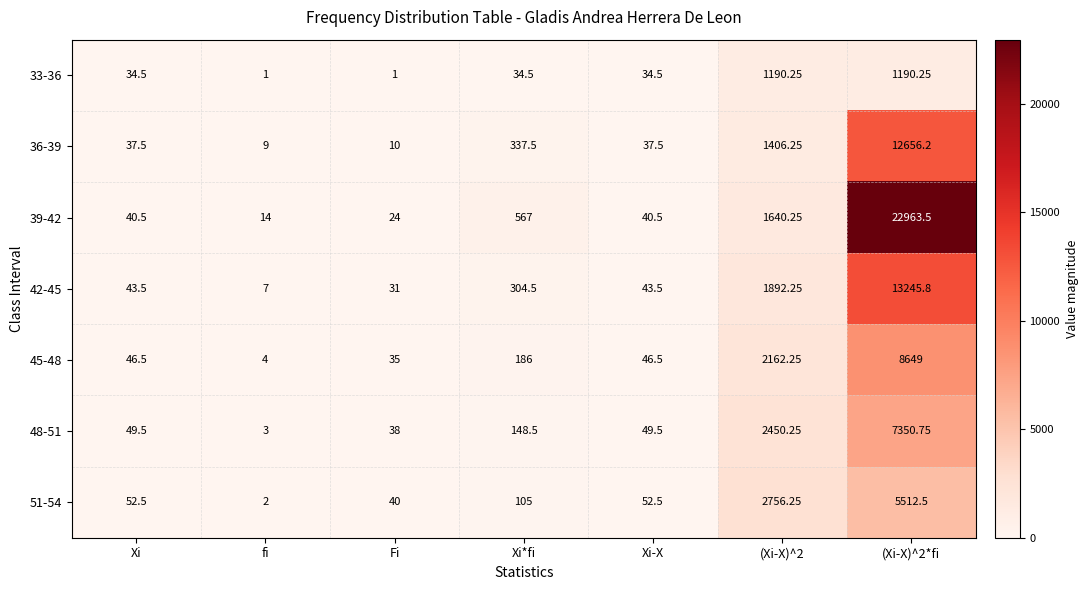

At which label does 48-51 first exceed 49?

Xi